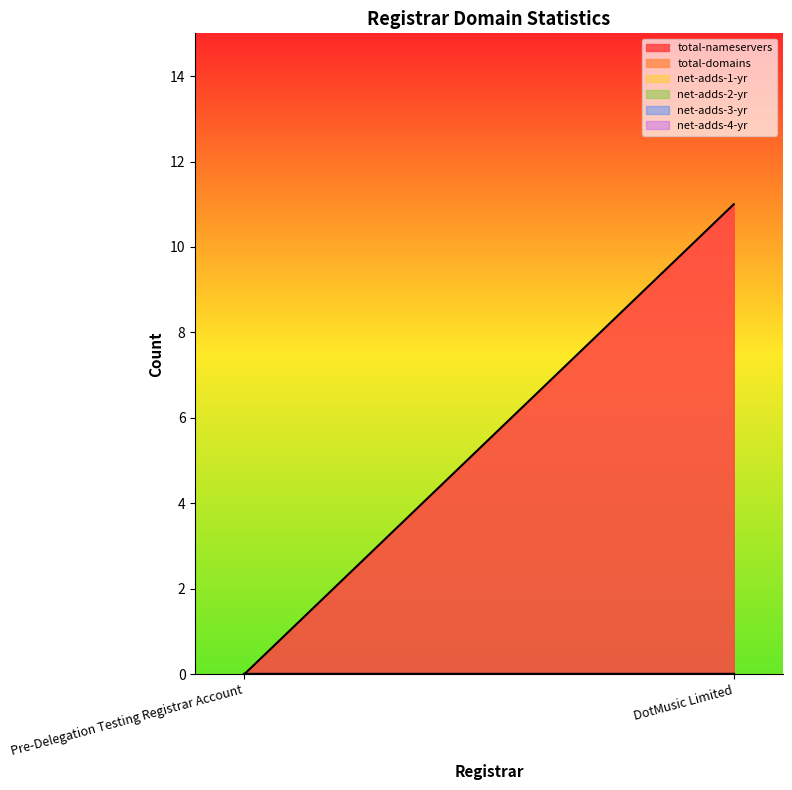

What position from the left is Pre-Delegation Testing Registrar Account?

1